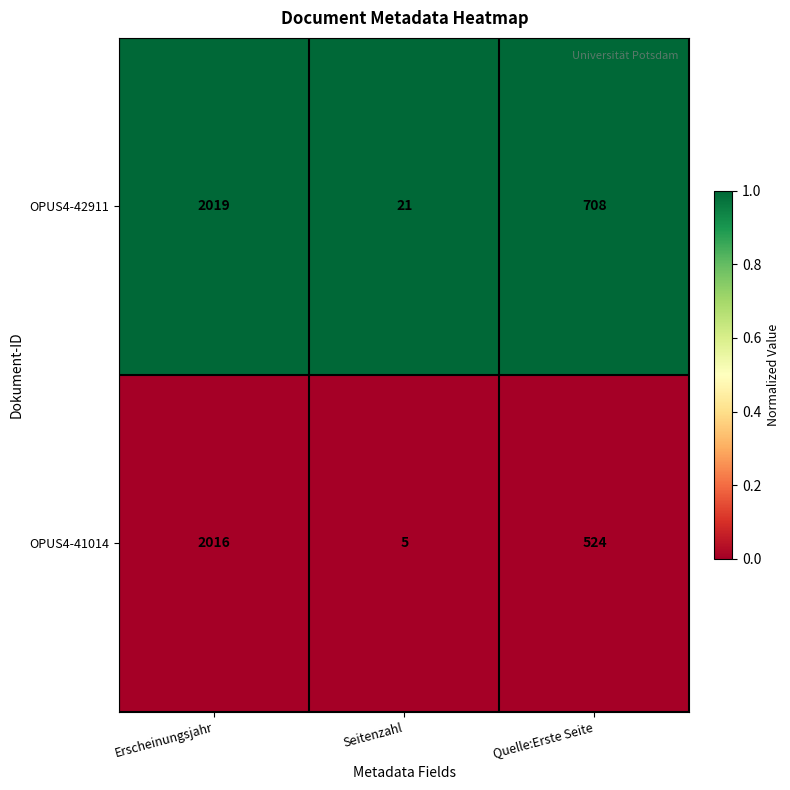

What is the greatest value displayed?

2019